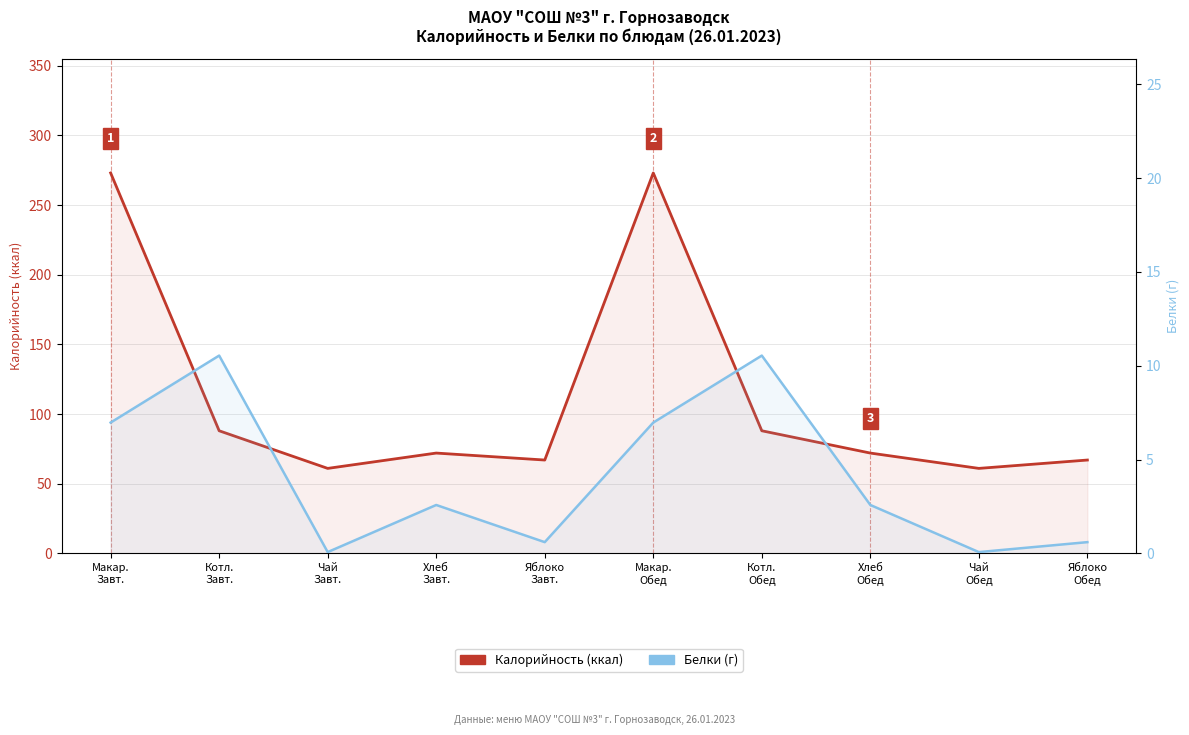

True or false: Калорийность (ккал) has more than 0 points higher than both neighbors.

True